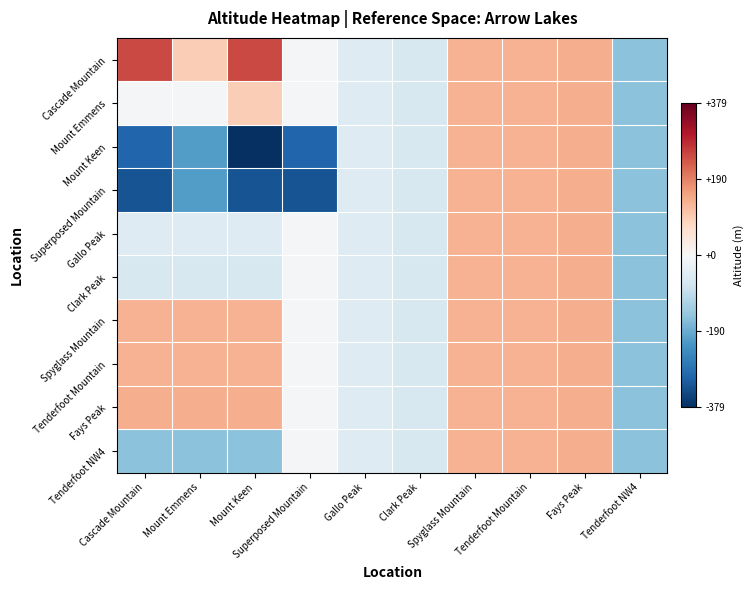

What is the spread (max minus min) of values at Superposed Mountain?

323.0